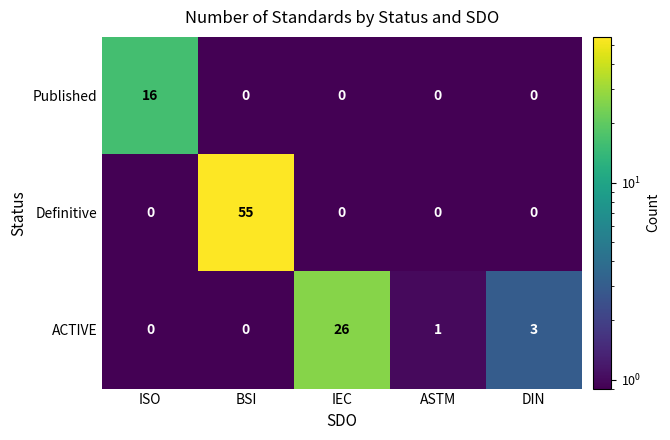

Count the number of categories in the chart.

5